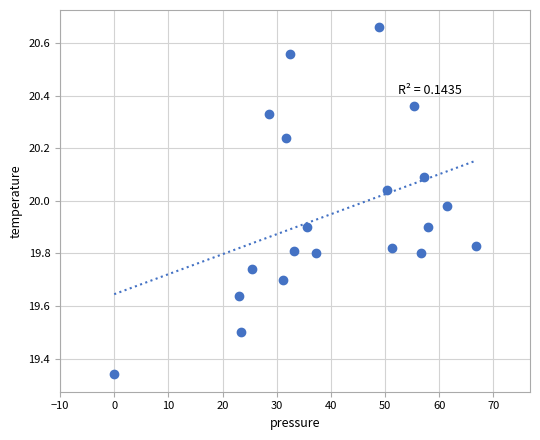

What is the range of Y values (max minus min)?

1.3